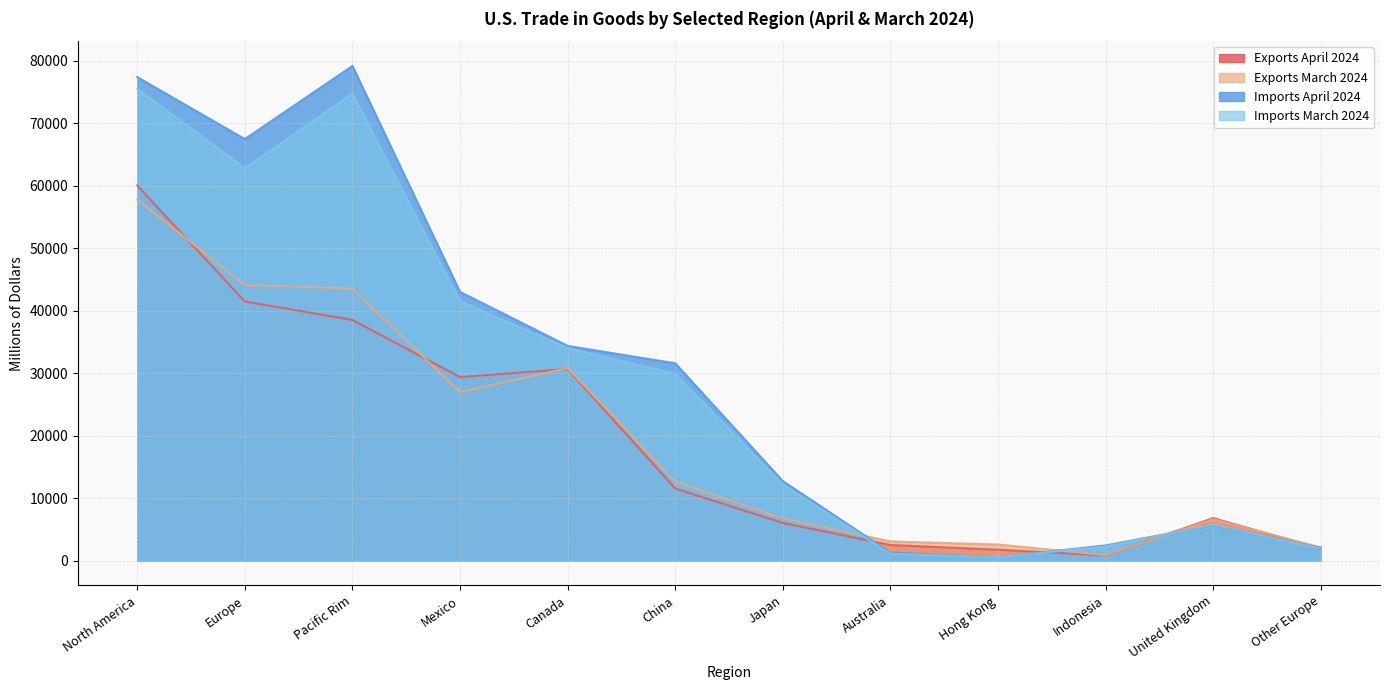

What are all the series names shown in the legend?

Exports April 2024, Exports March 2024, Imports April 2024, Imports March 2024